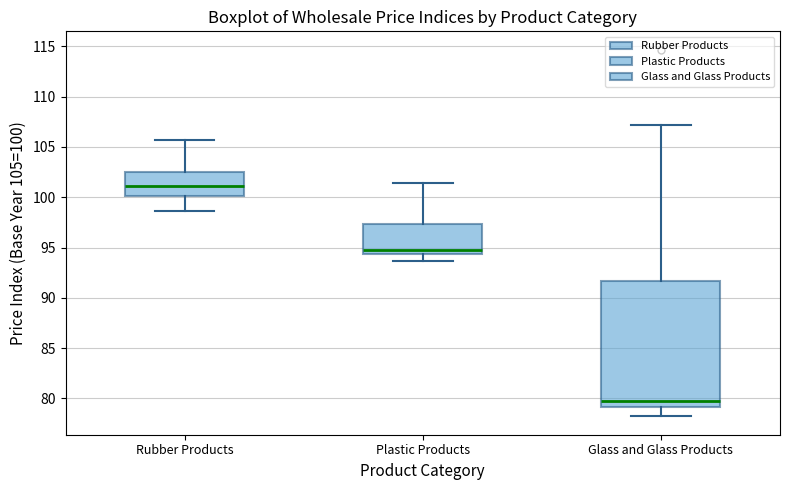

Which box's median line is the highest?

Rubber Products